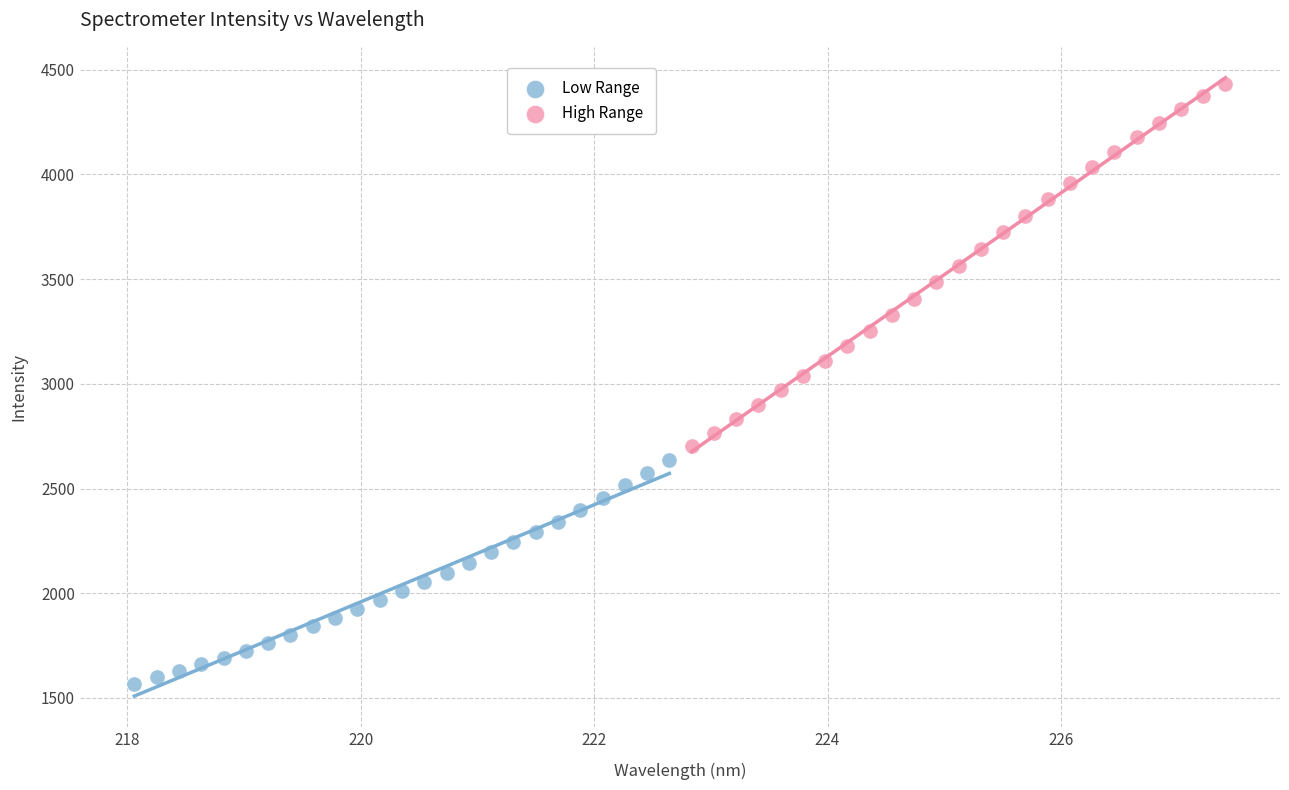

Which series reaches the minimum Y coordinate?

Low Range